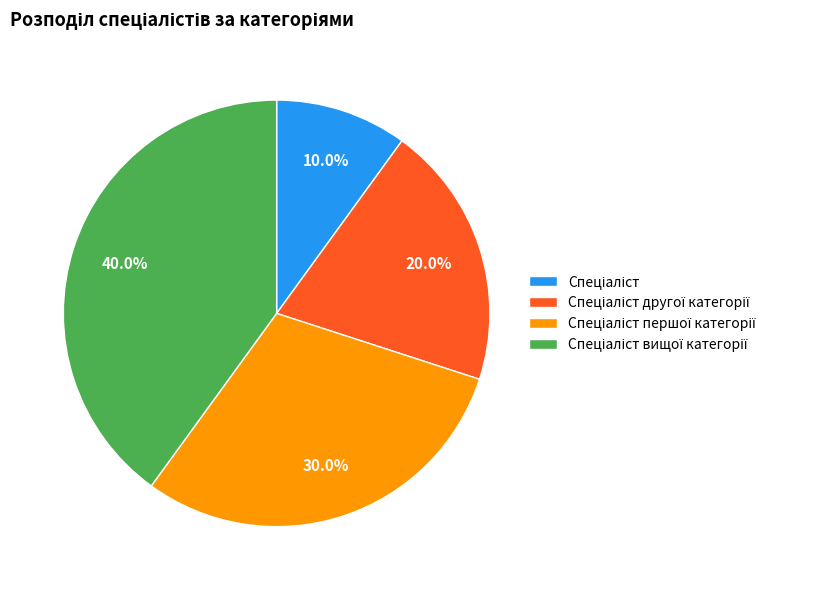

Does any single category account for the majority?

No